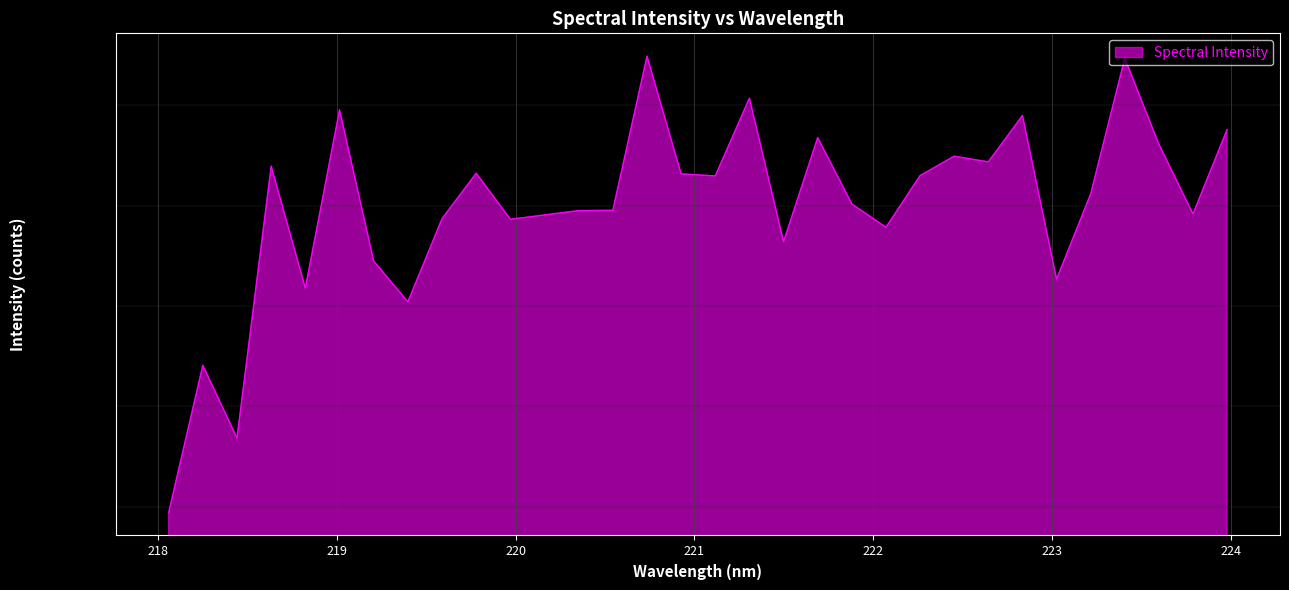

List the labels in order of value, largest first.

220.7354, 223.408, 221.3083, 219.0156, 222.8355, 223.9802, 221.6902, 223.5987, 222.4538, 222.6447, 218.6332, 219.7801, 220.9264, 222.263, 221.1174, 223.2172, 221.8812, 220.5444, 220.3533, 223.7895, 220.1623, 219.589, 219.9712, 222.0721, 221.4993, 219.2067, 223.0264, 218.8244, 219.3979, 218.2508, 218.442, 218.0596